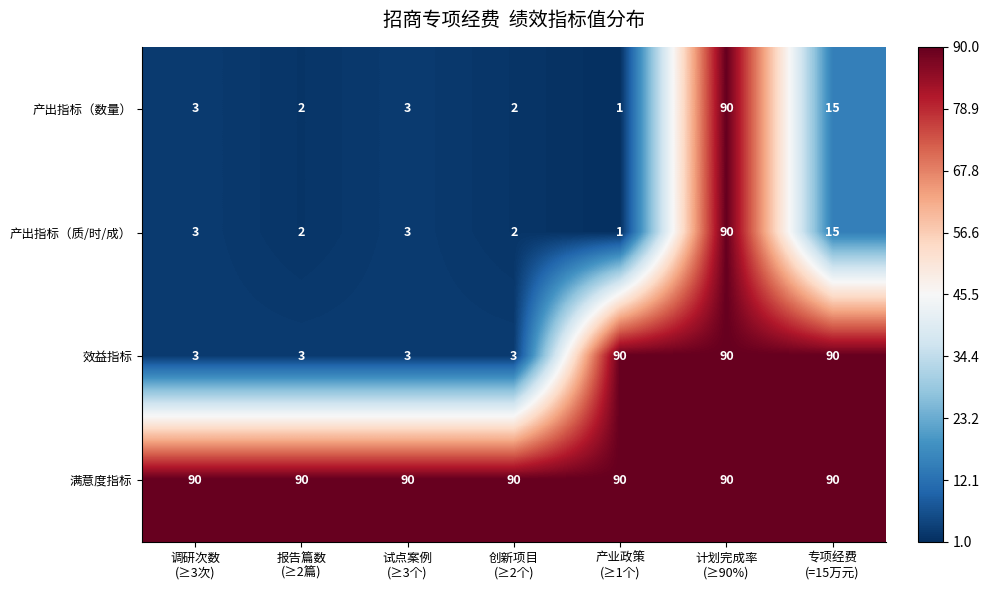

Reading right to left, extract all data points from this chart.

产出指标（数量）: 15	90	1	2	3	2	3
产出指标（质/时/成）: 15	90	1	2	3	2	3
效益指标: 90	90	90	3	3	3	3
满意度指标: 90	90	90	90	90	90	90